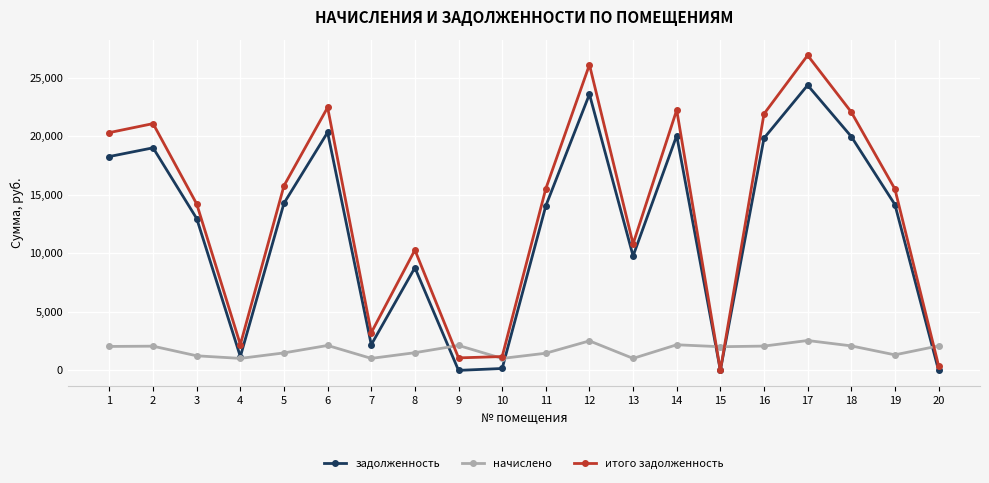

Which series ends up on top after the final intersection of задолженность and начислено?

начислено